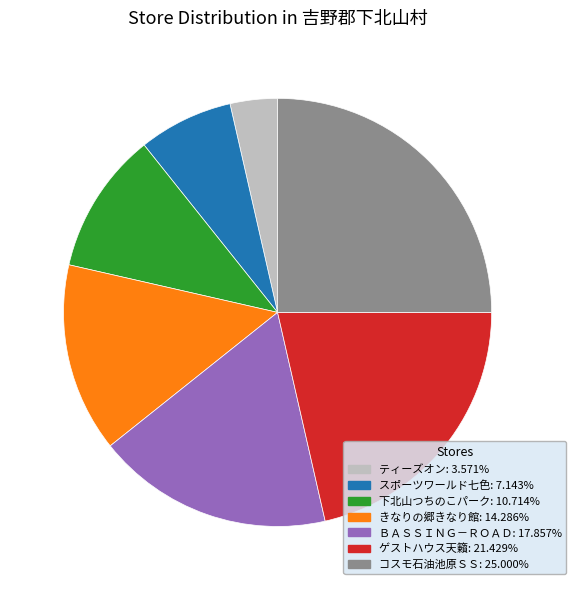

Count the number of slices in the pie.

7